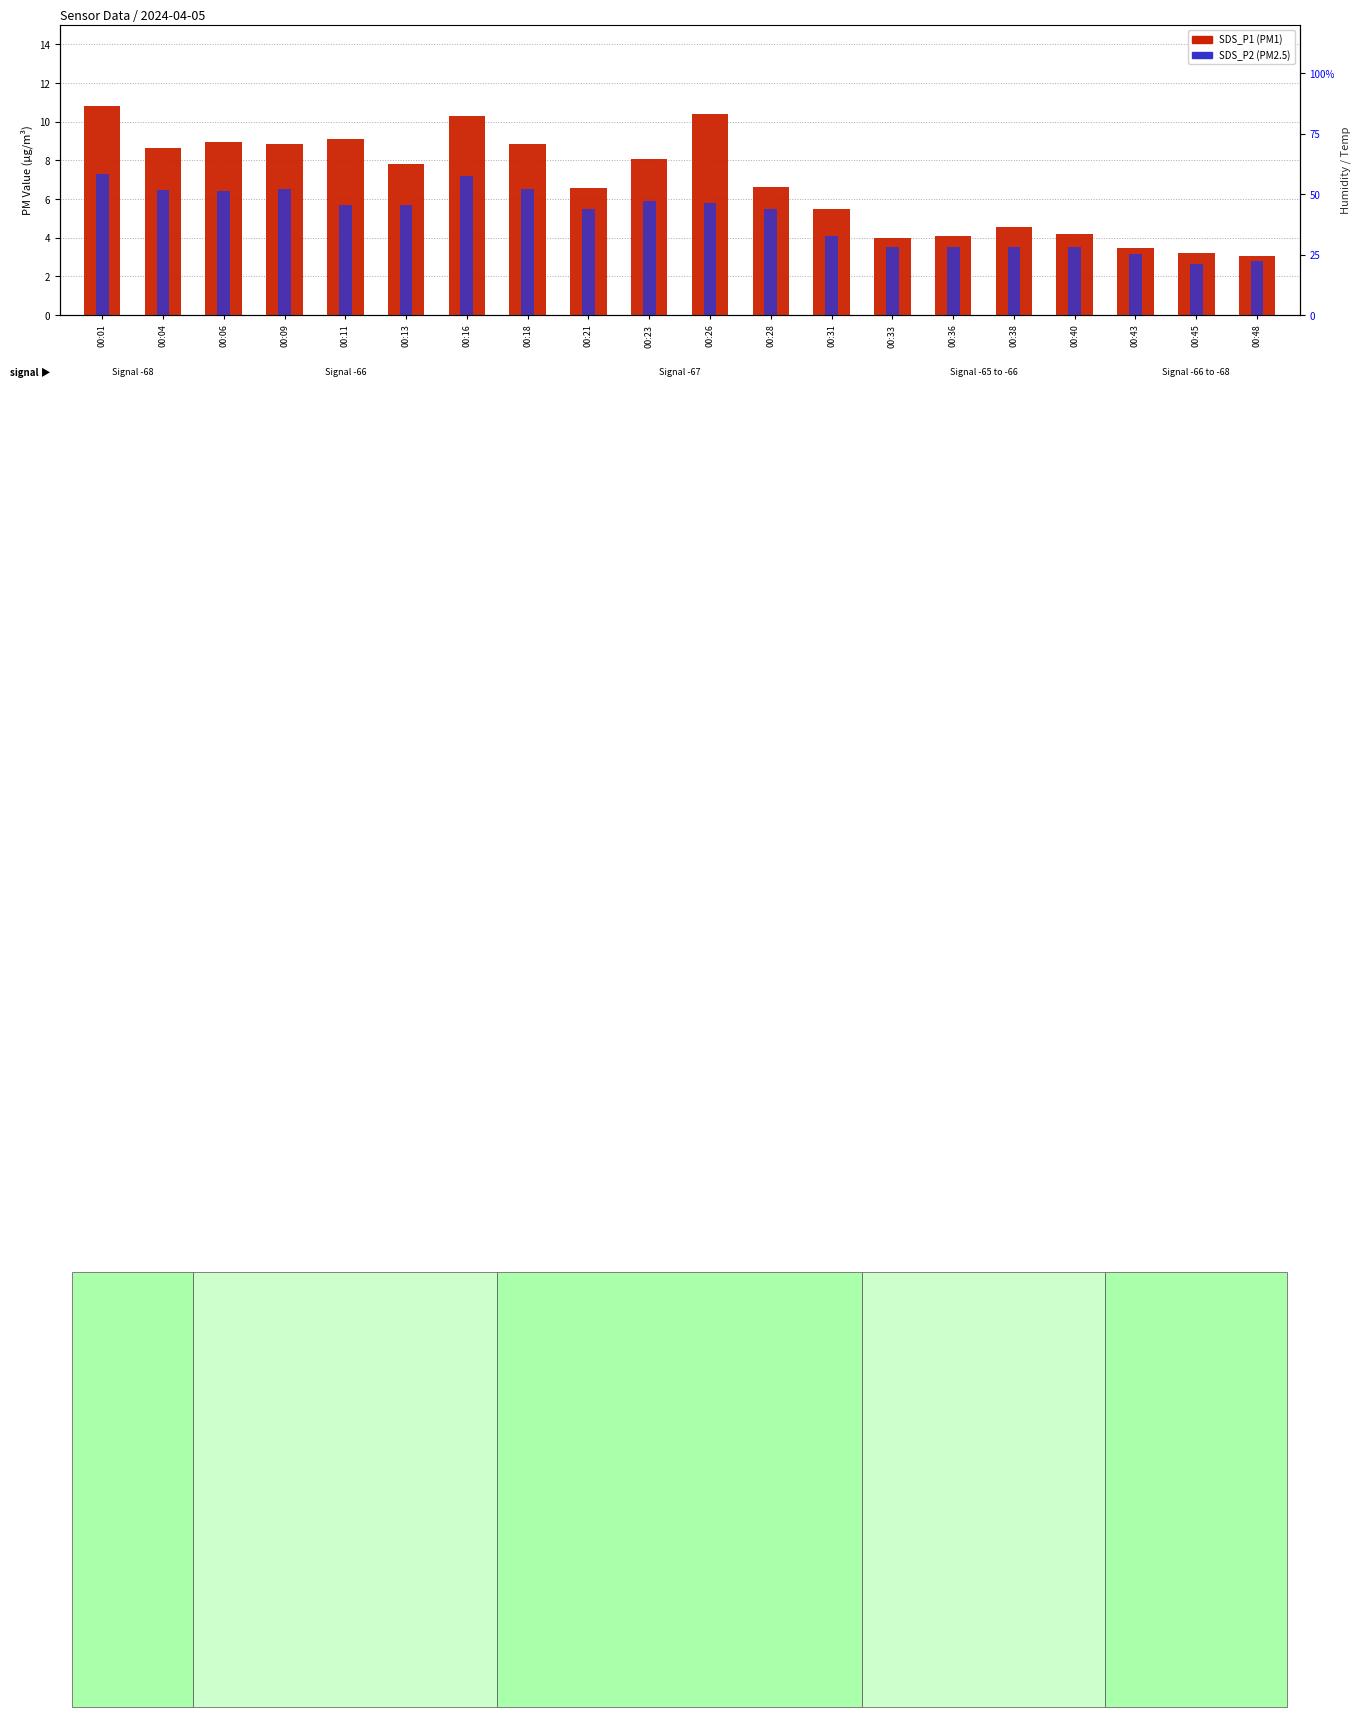

Rank the series by their average value, from lowest to highest.

SDS_P2, SDS_P1